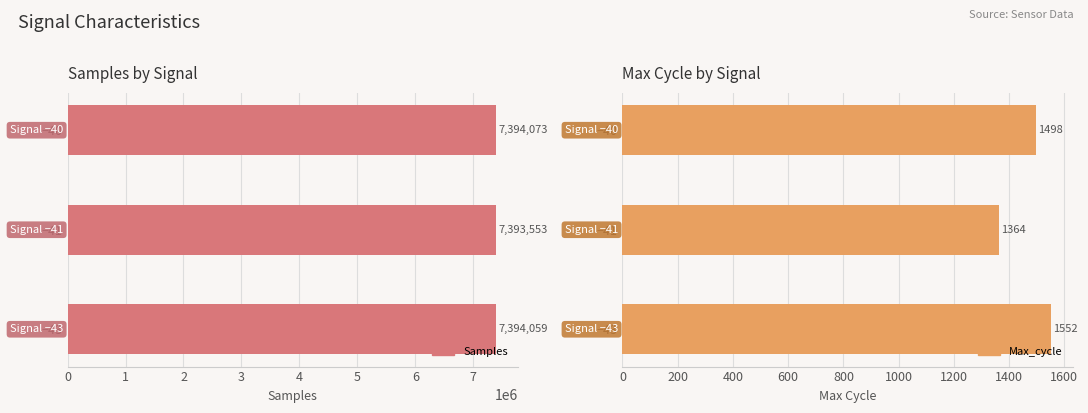

Is it true that Samples equals 11343154 at −41?

False